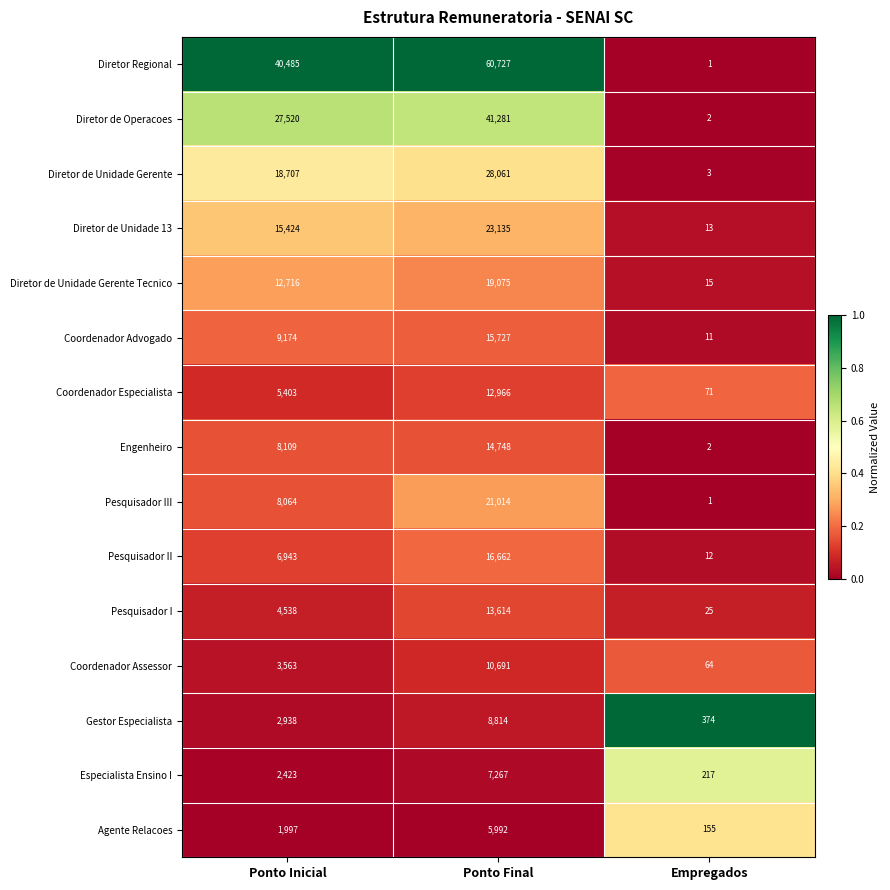

At which label is Coordenador Especialista closest to 6518?

Ponto Inicial